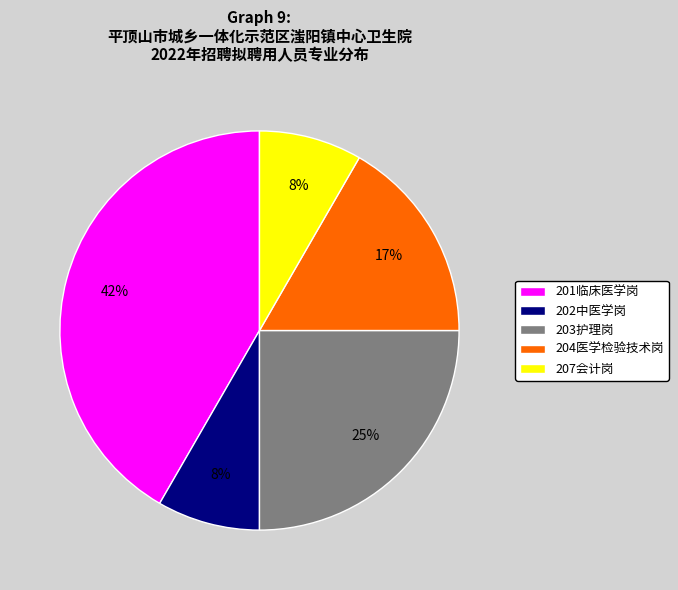

Is it true that 201临床医学岗 is 42% of the pie?

True